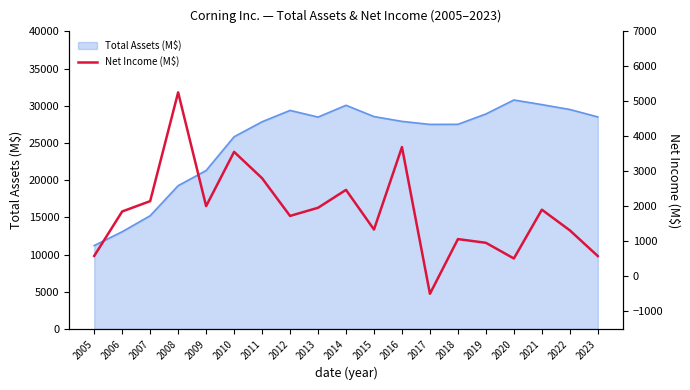

The Total Assets (M$) series shows 30154 at 2021. True or false?

True